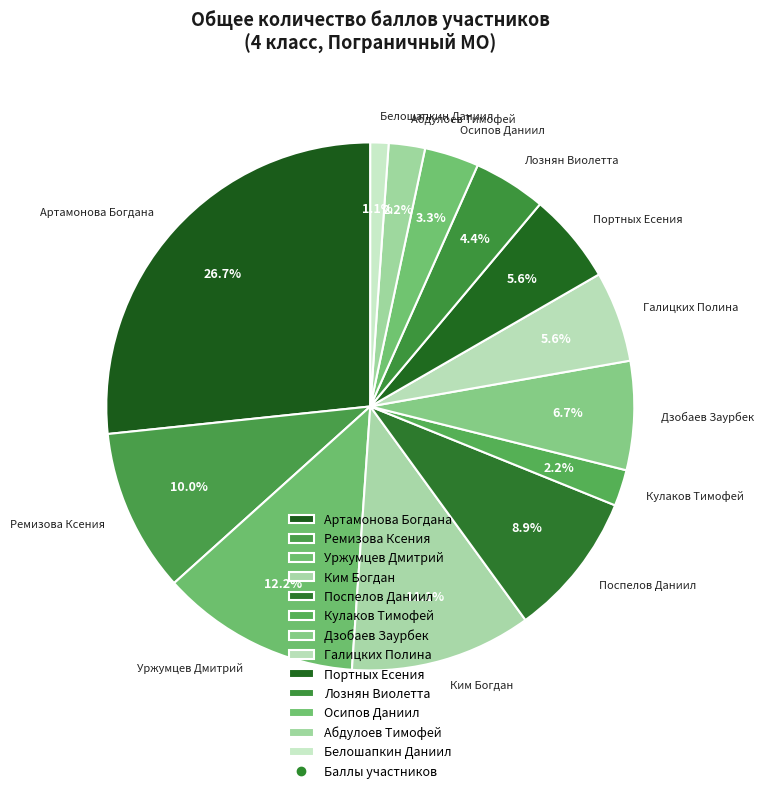

Is Ремизова Ксения the majority of the pie?

No